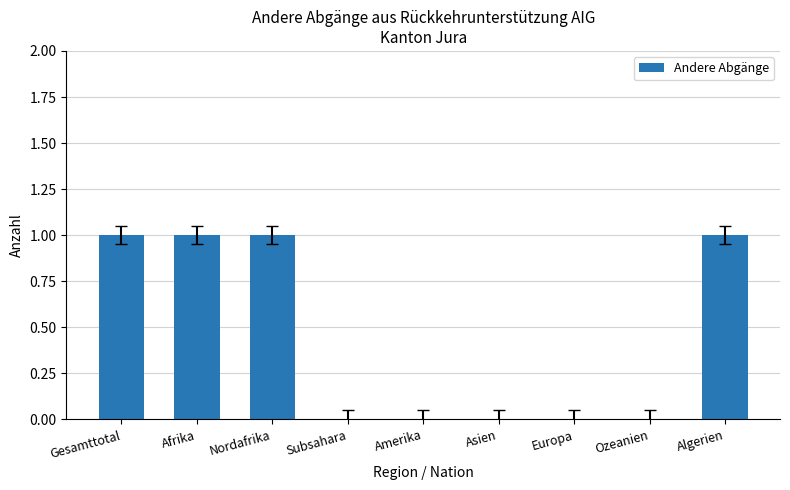

What is the sum of all values?

4